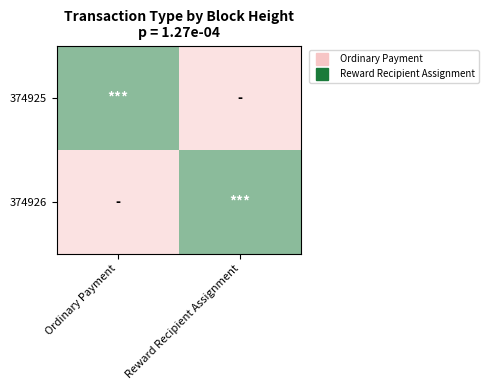

What is the spread (max minus min) of values at Reward Recipient Assignment?

1